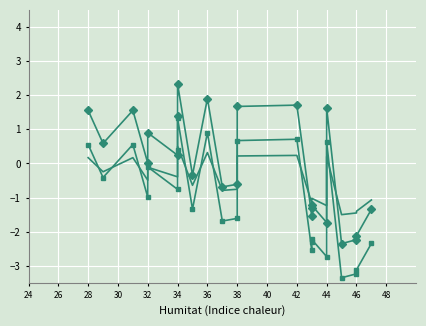

The value of Tendència at 34 is 0.8. True or false?

False